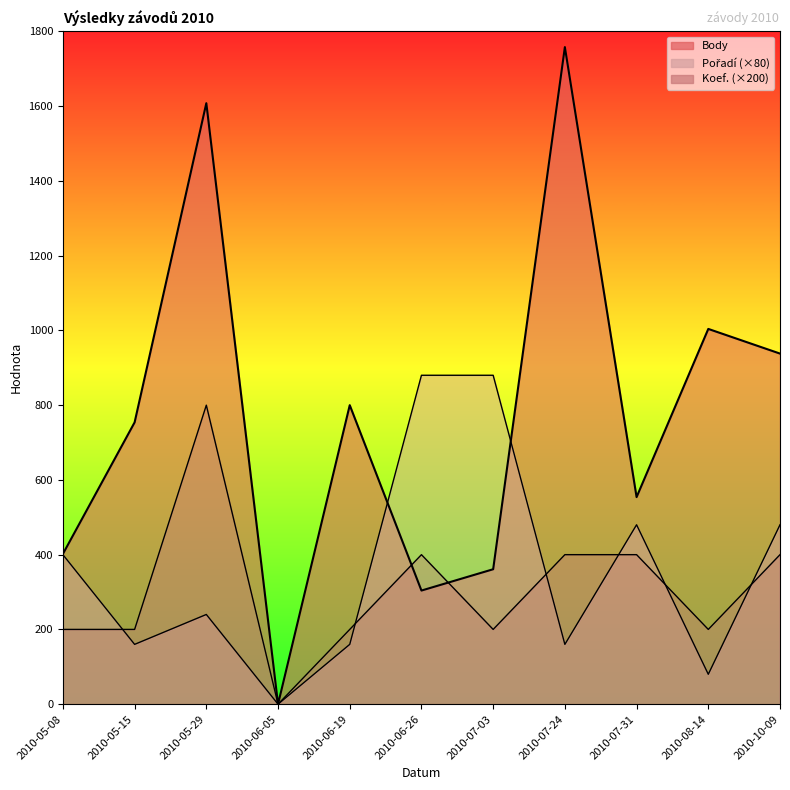

What is the spread (max minus min) of values at 2010-05-15?

594